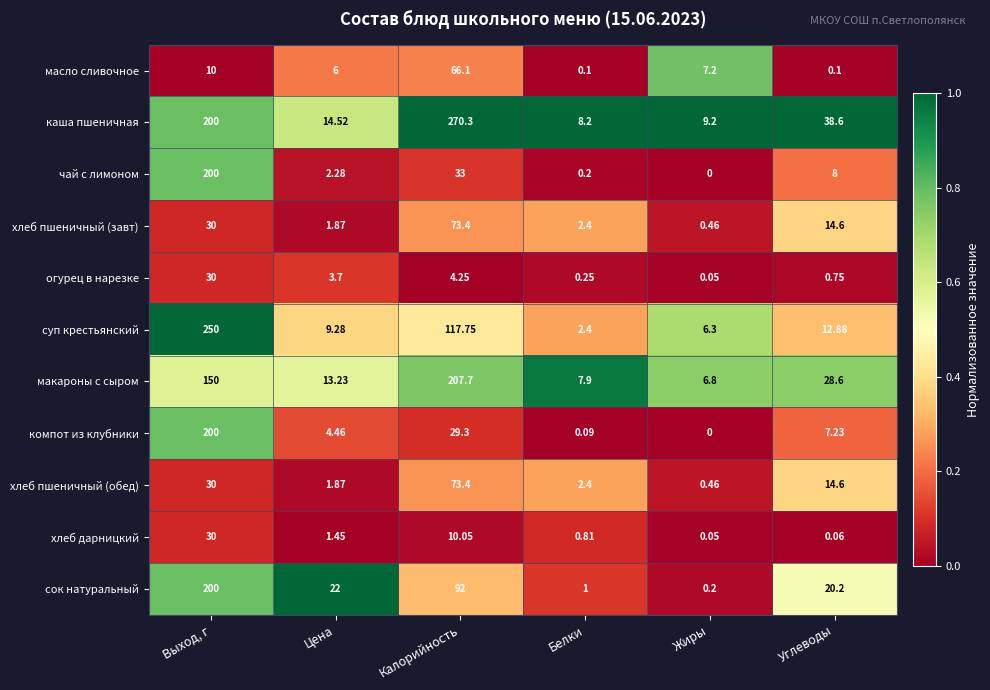

Rank the categories by чай с лимоном value from lowest to highest.

Жиры, Белки, Цена, Углеводы, Калорийность, Выход, г